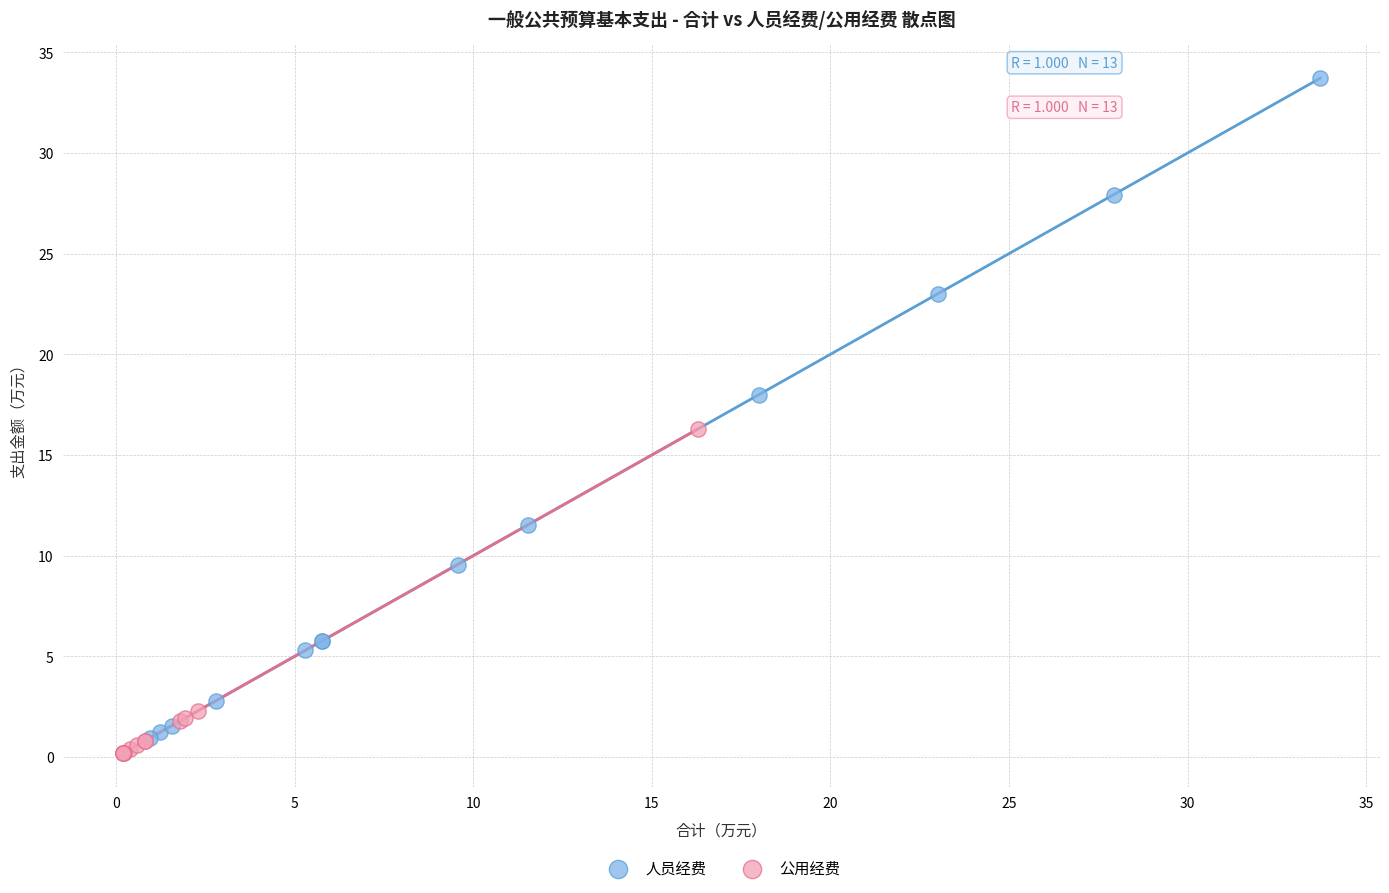

Which series has the largest Y range (max minus min)?

人员经费